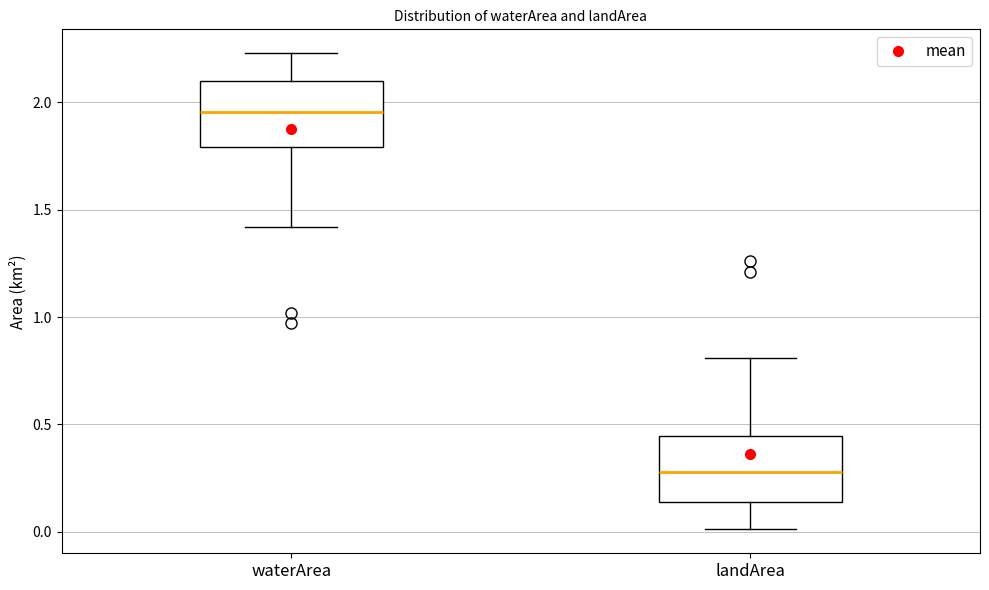

Which box's median line is the lowest?

landArea